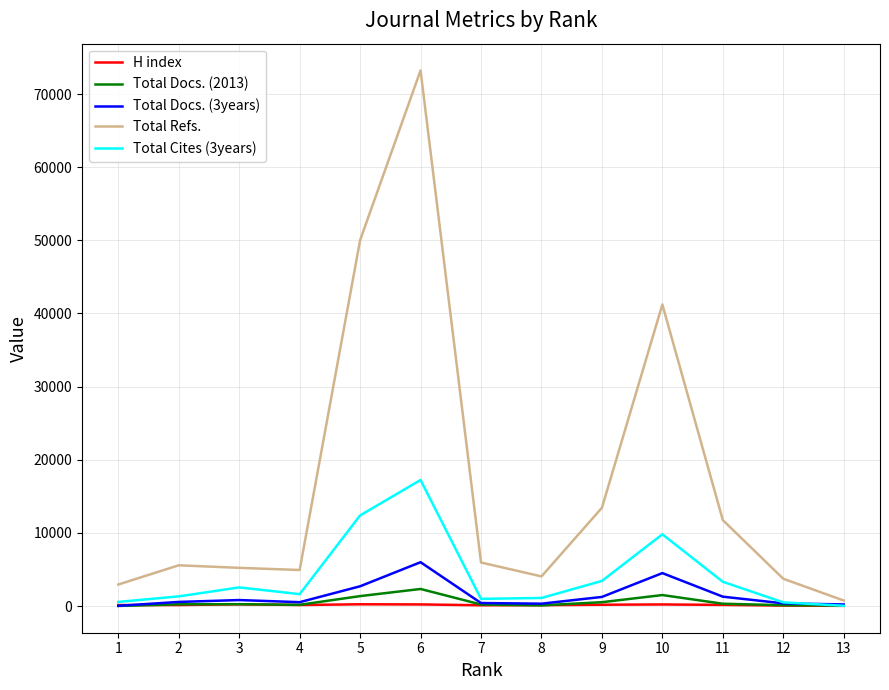

The value of Total Cites (3years) at 9 is 3430. True or false?

True